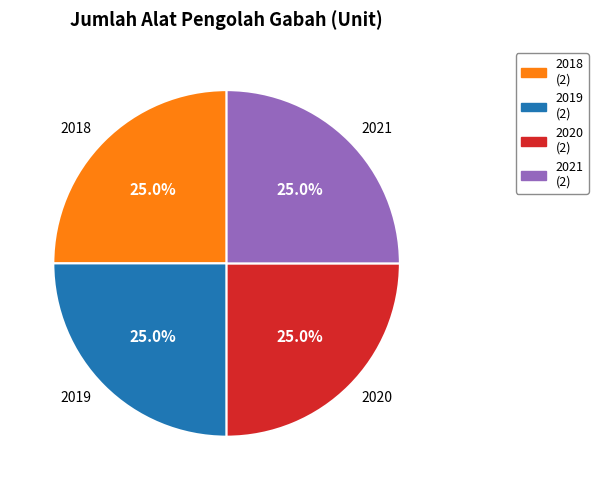

What is the total percentage of 2018 and 2020?

50.0%